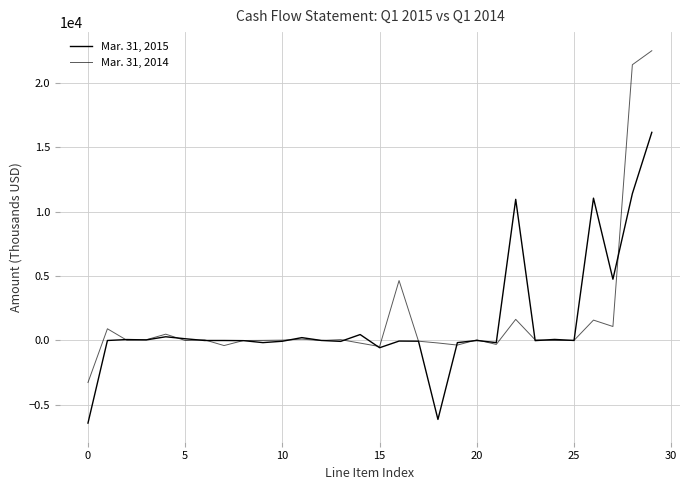

What is the minimum value for Mar. 31, 2014?

-3262